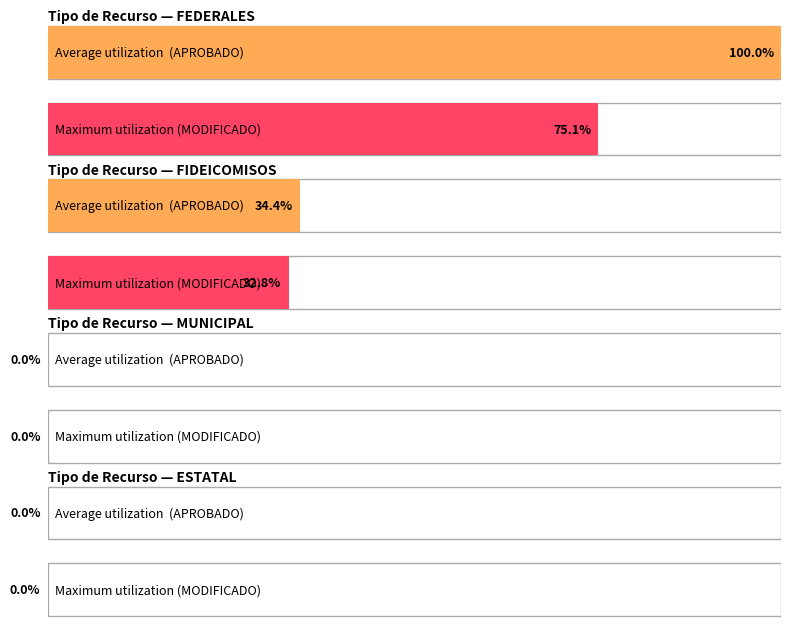

How many series are shown in this chart?

2